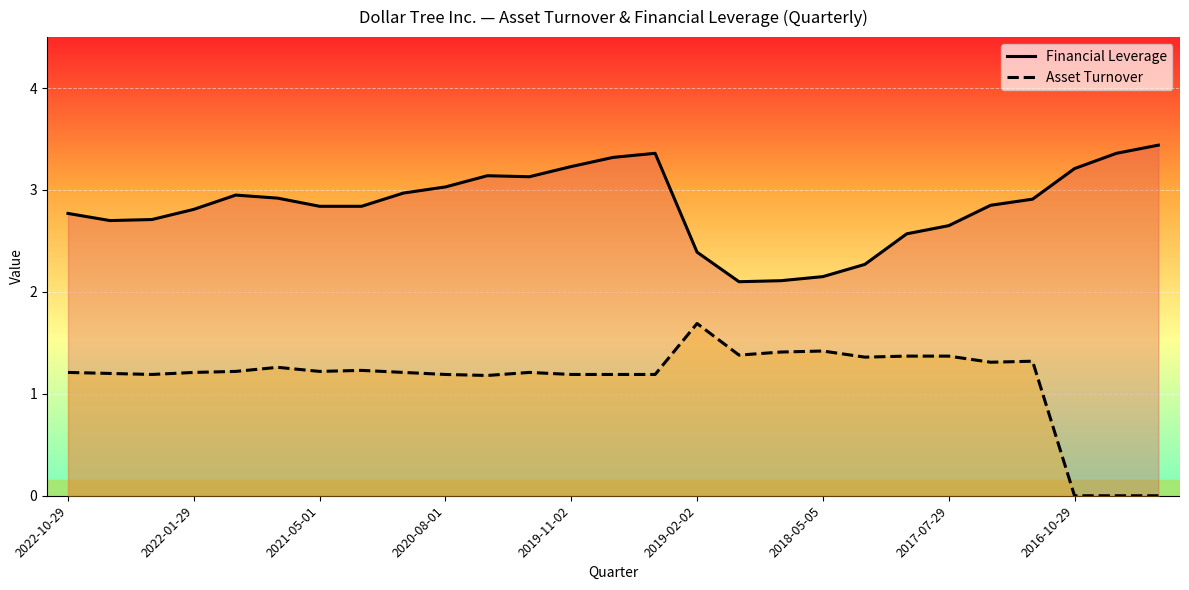

True or false: Financial Leverage has more than 2 interior local peaks.

True